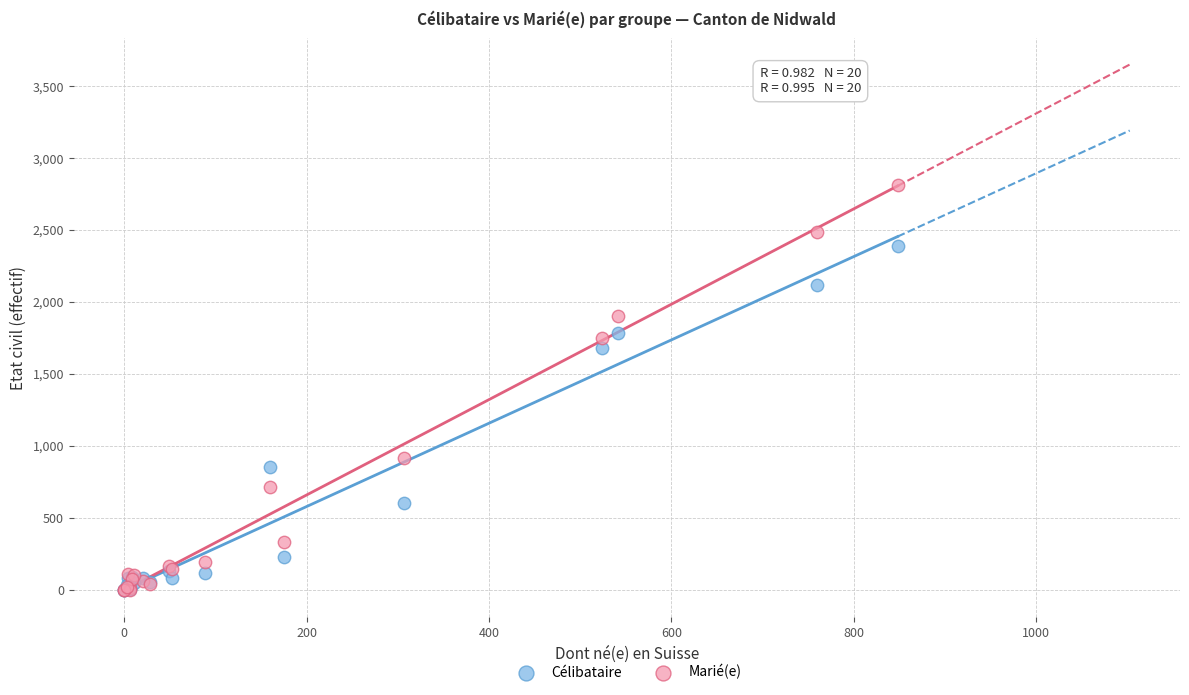

Across all series, what Y value is closest to 1407?

1680